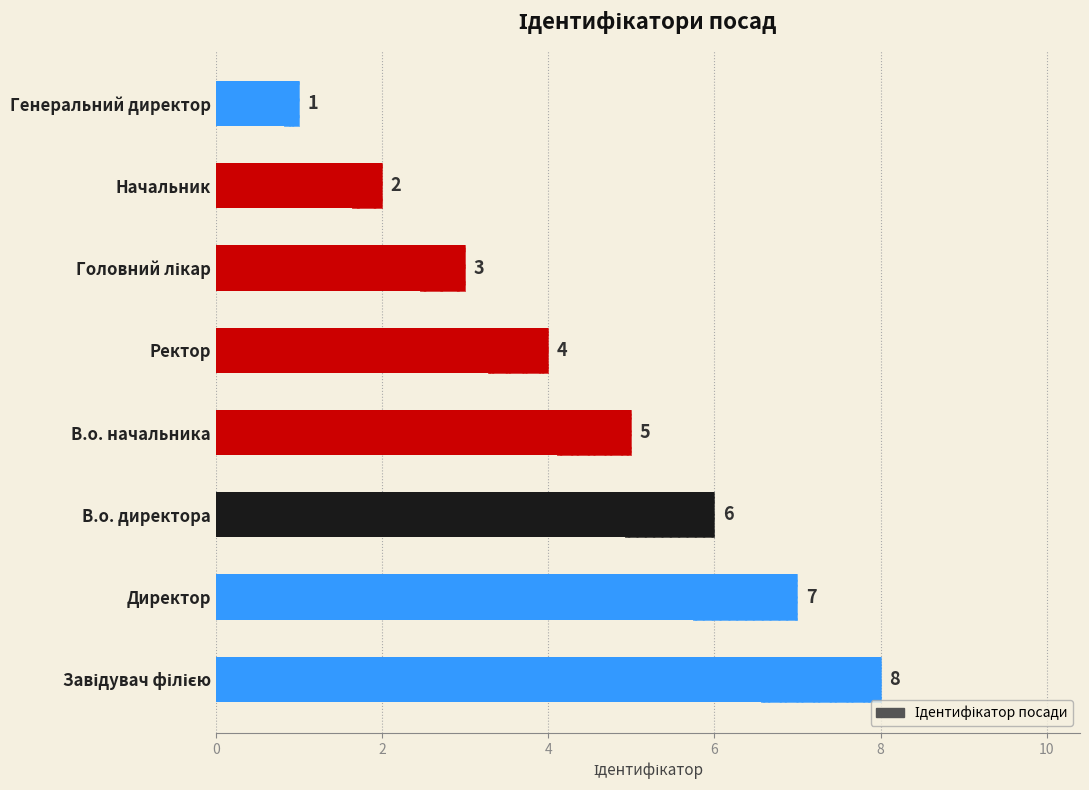

Count the values in the range 3 to 7.

5